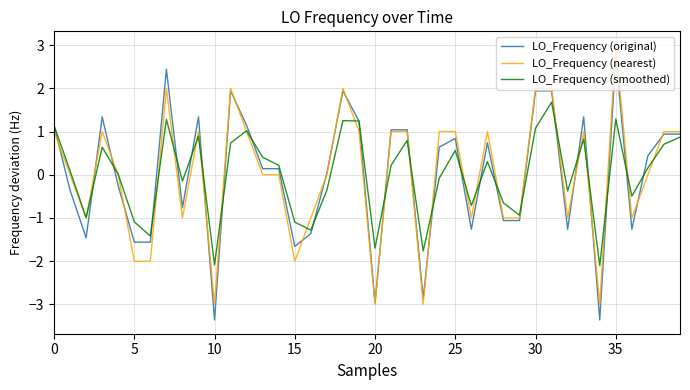

Does the chart have visible grid lines?

Yes